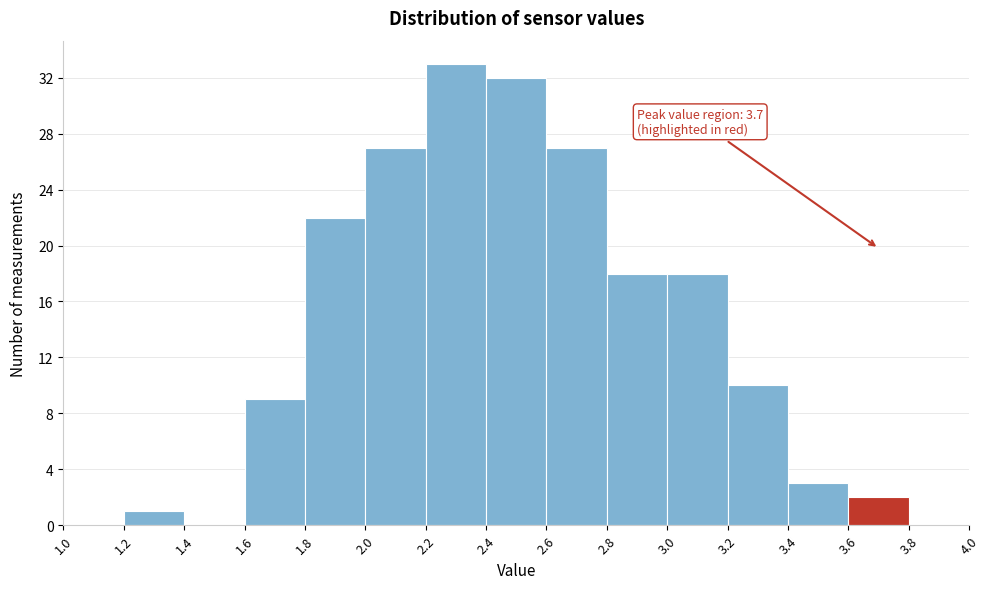

Over which range of the x-axis is the bar tallest?

2.2 to 2.4